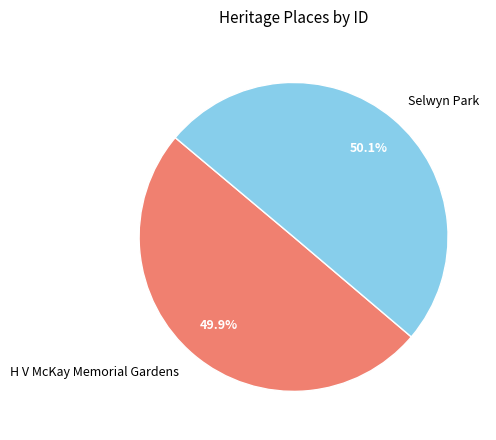

Is there any slice that represents more than half of the pie?

Yes